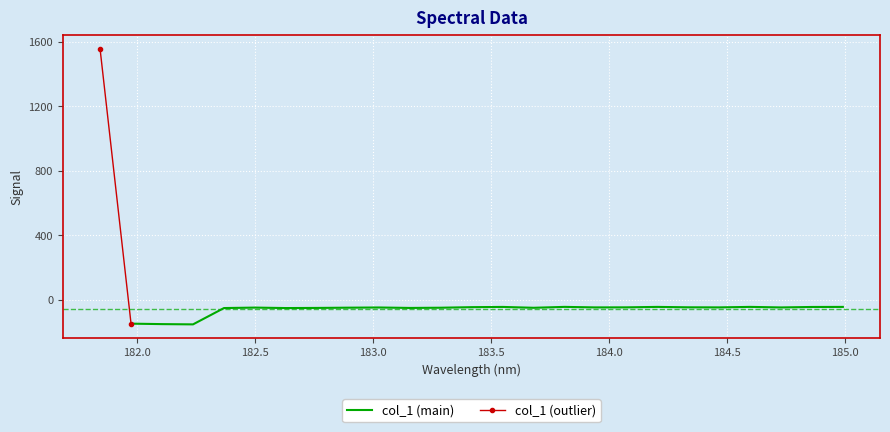

List the labels in order of value, largest first.

181.8418, 183.811206745, 184.5979655002, 184.2046578328, 184.9911297472, 183.5488263418, 184.8600909338, 183.4176122368, 184.3357763242, 184.0735234058, 184.46687888, 183.9423730432, 184.7290361848, 183.0238743082, 182.498667305, 182.8925964608, 183.2863821962, 183.6800245112, 182.7613026778, 183.15513622, 182.3673257152, 182.6299929592, 181.9732053322, 182.1045947288, 182.2359681898